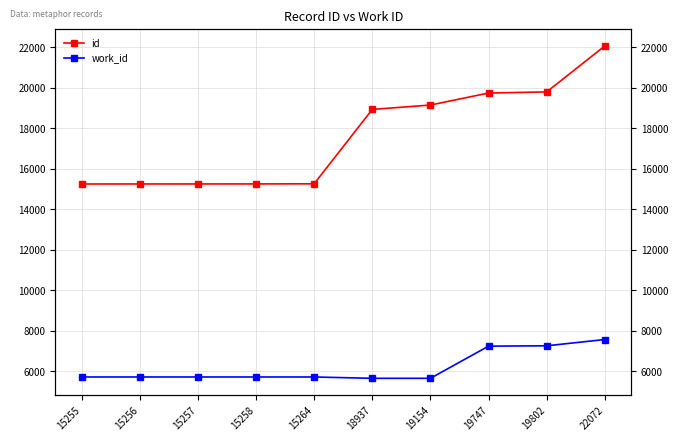

At how many categories does at least one series exceed 8978?

10